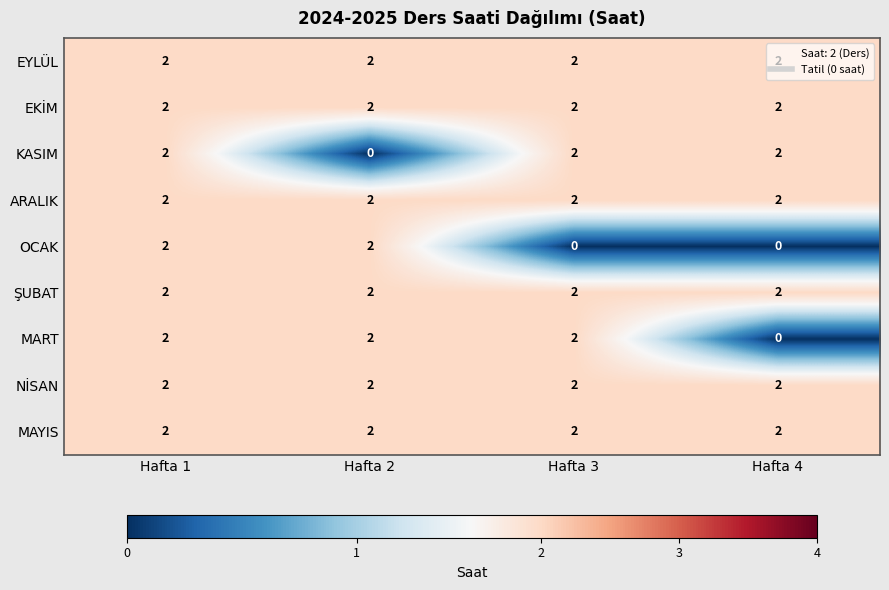

At how many categories does at least one series exceed 0?

4